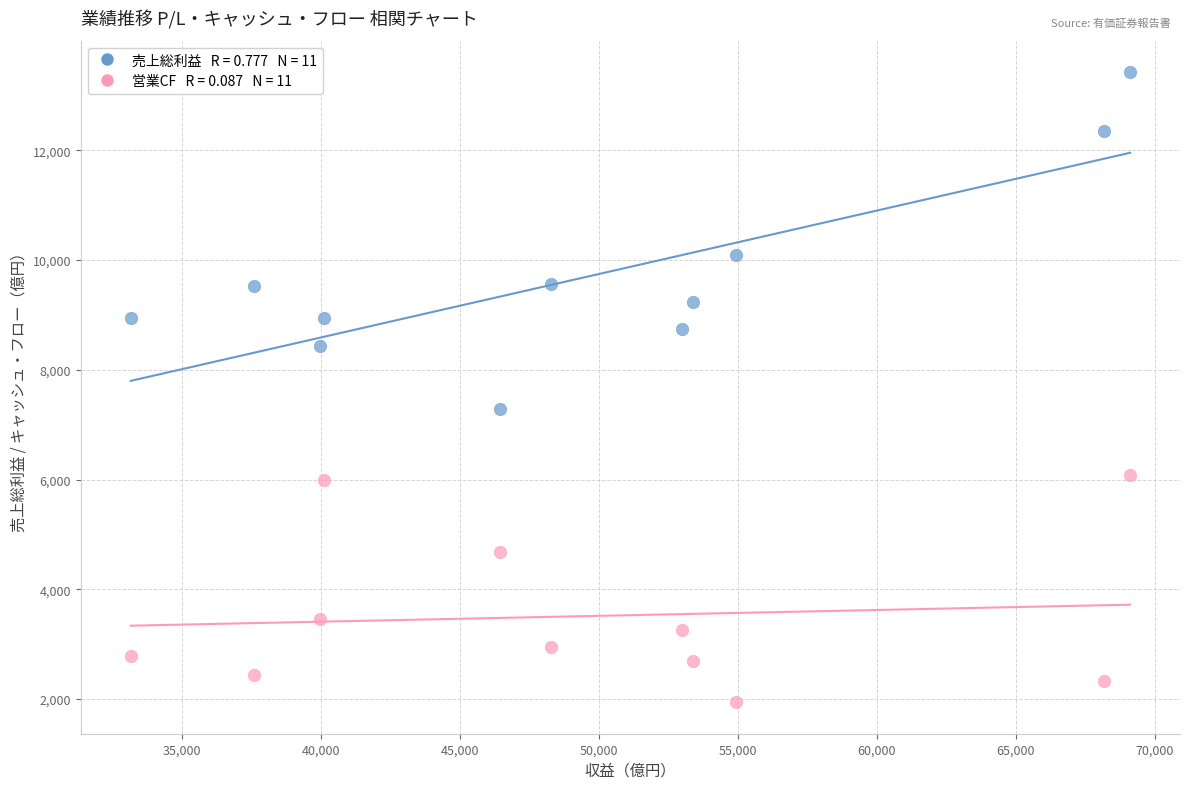

Across all data points, what is the range of X values (max minus min)?

35929